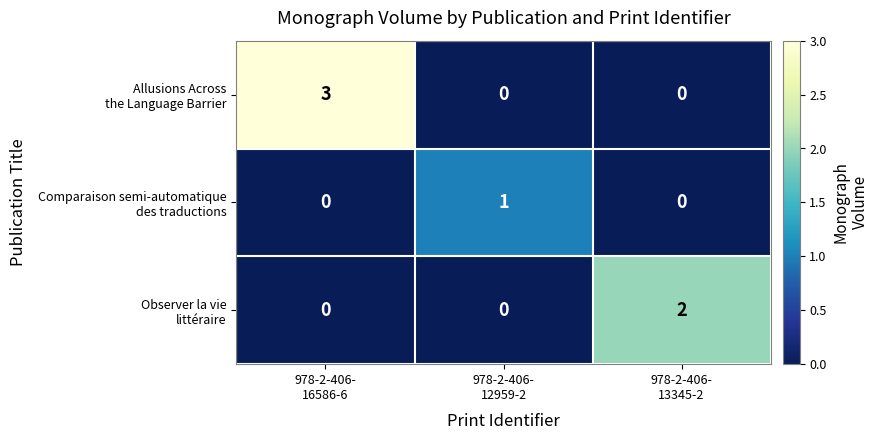

What is the difference between the highest and lowest values at 978-2-406-
13345-2?

2